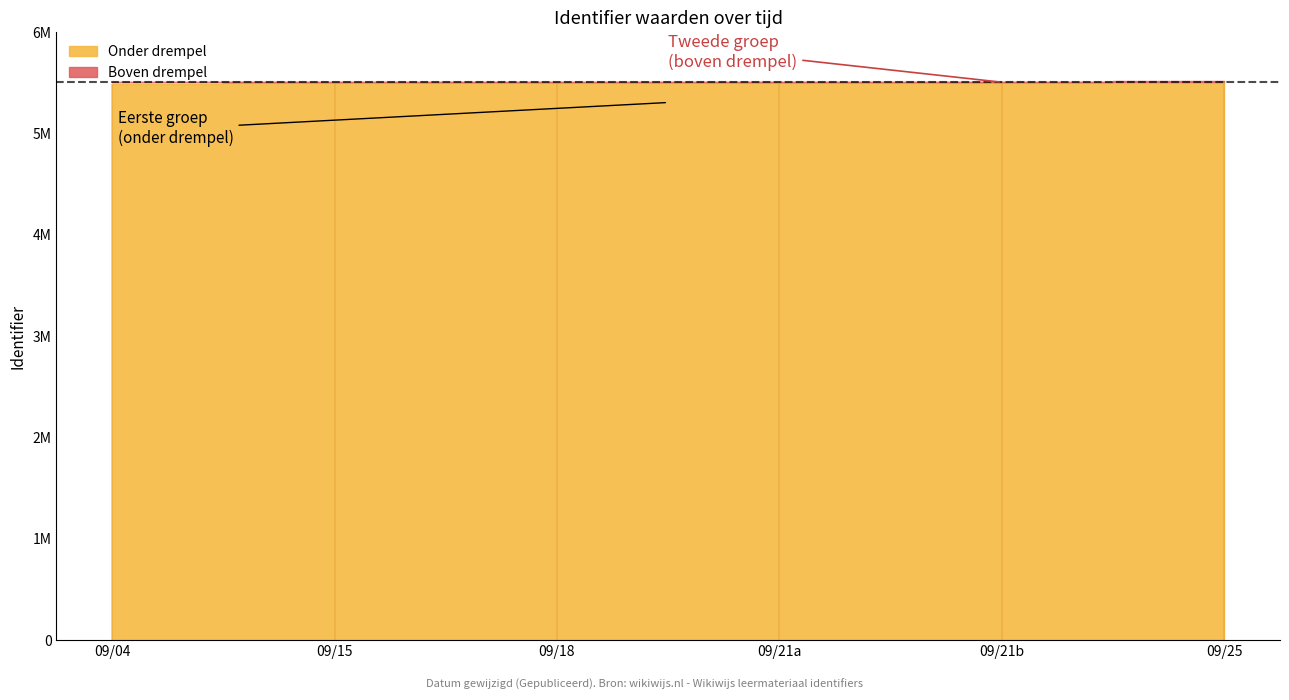

True or false: Boven drempel and Onder drempel intersect in this chart.

False